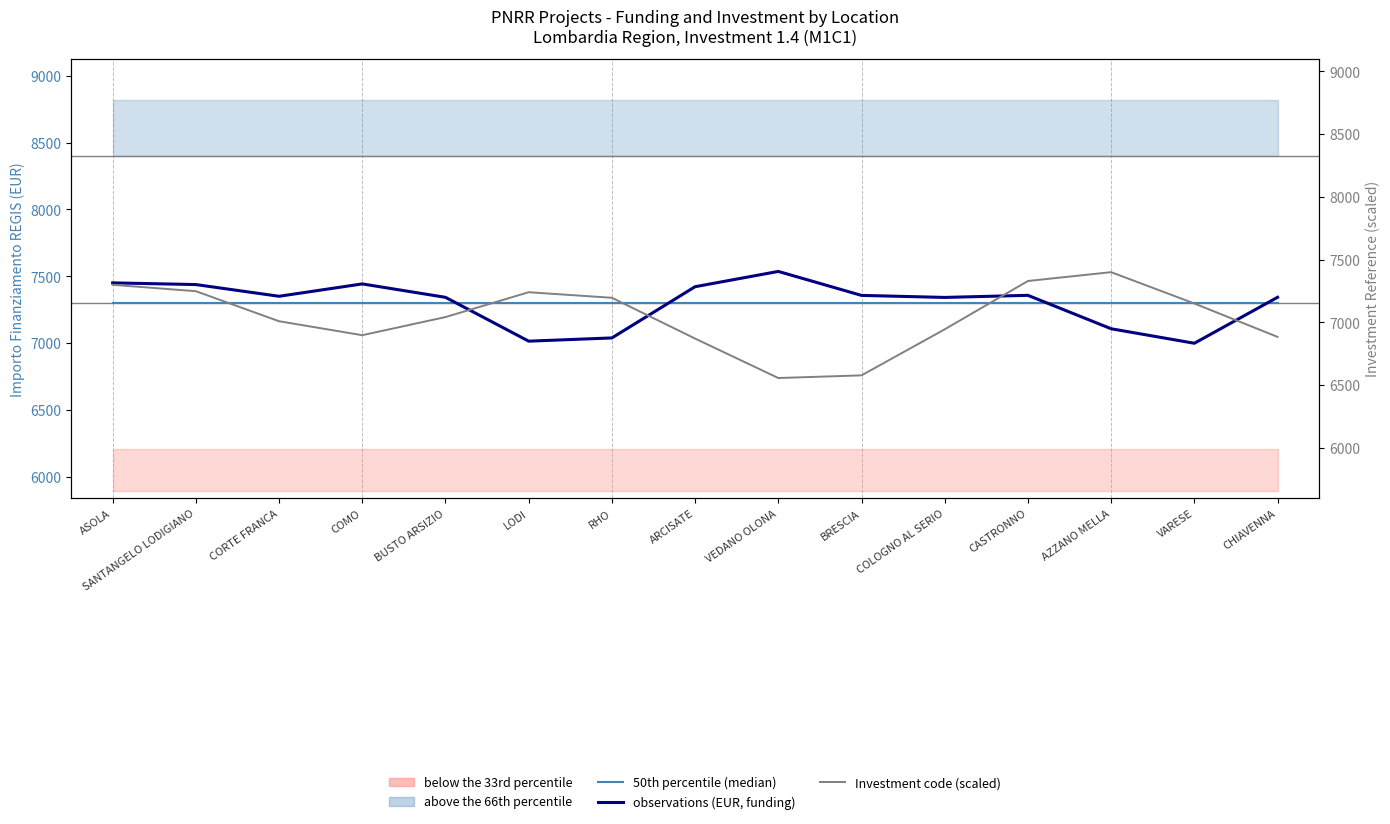

Reading left to right, what are all the values shown in this chart?

50th percentile (median): ASOLA=7301.0	SANTANGELO LODIGIANO=7301.0	CORTE FRANCA=7301.0	COMO=7301.0	BUSTO ARSIZIO=7301.0	LODI=7301.0	RHO=7301.0	ARCISATE=7301.0	VEDANO OLONA=7301.0	BRESCIA=7301.0	COLOGNO AL SERIO=7301.0	CASTRONNO=7301.0	AZZANO MELLA=7301.0	VARESE=7301.0	CHIAVENNA=7301.0
observations (EUR, funding): ASOLA=7451.0	SANTANGELO LODIGIANO=7438.3	CORTE FRANCA=7350.7	COMO=7443.2	BUSTO ARSIZIO=7342.9	LODI=7015.2	RHO=7039.3	ARCISATE=7422.3	VEDANO OLONA=7536.5	BRESCIA=7357.3	COLOGNO AL SERIO=7342.1	CASTRONNO=7357.8	AZZANO MELLA=7107.9	VARESE=6999.5	CHIAVENNA=7343.1
Investment code (scaled): ASOLA=7300.0	SANTANGELO LODIGIANO=7249.0	CORTE FRANCA=7009.9	COMO=6898.5	BUSTO ARSIZIO=7042.9	LODI=7240.8	RHO=7196.6	ARCISATE=6871.7	VEDANO OLONA=6557.4	BRESCIA=6578.7	COLOGNO AL SERIO=6945.4	CASTRONNO=7330.3	AZZANO MELLA=7400.5	VARESE=7151.1	CHIAVENNA=6885.0